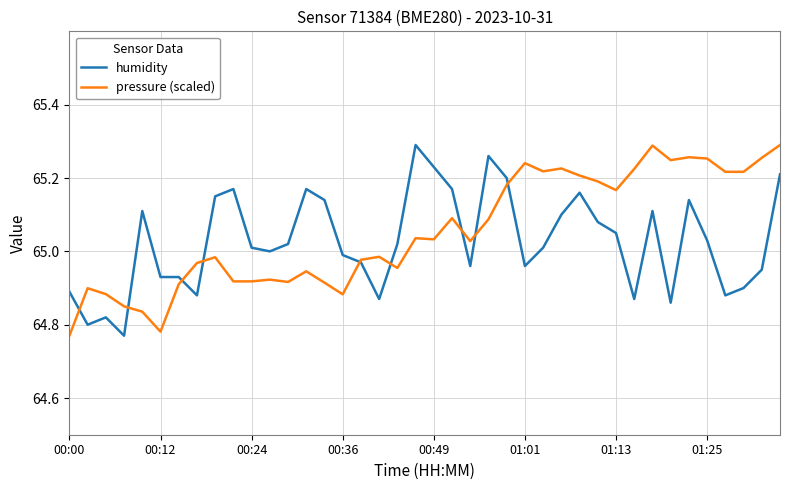

How many lines are shown in the chart?

2